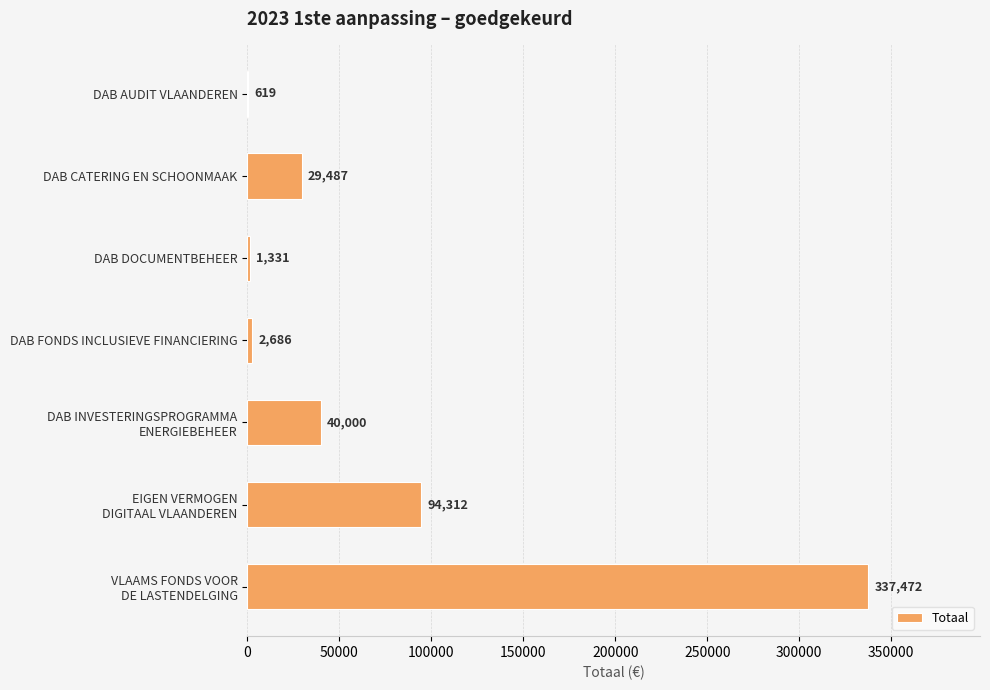

What is the sum of all values?

505907